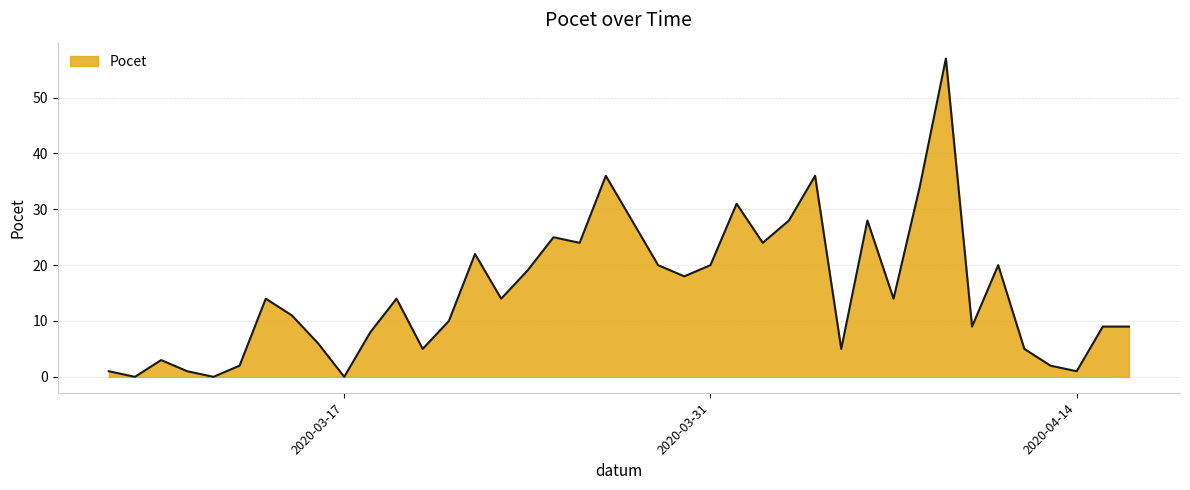

What is the maximum value shown in the chart?

57